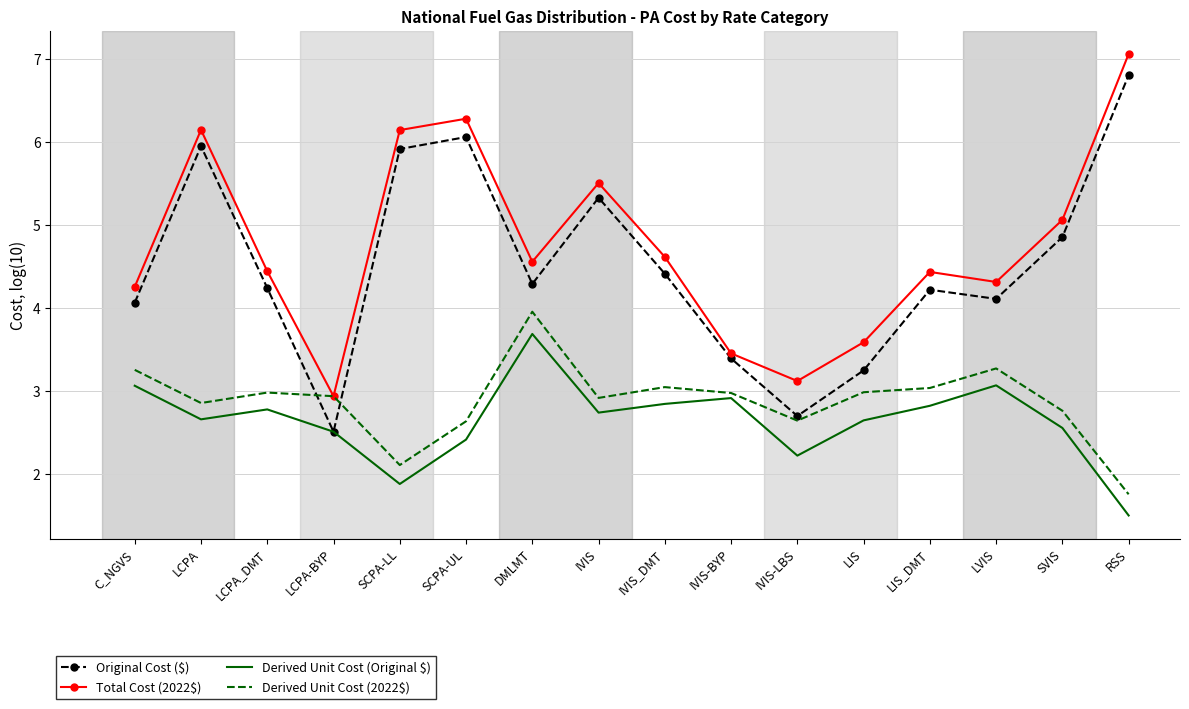

What position from the left is SCPA-LL?

5